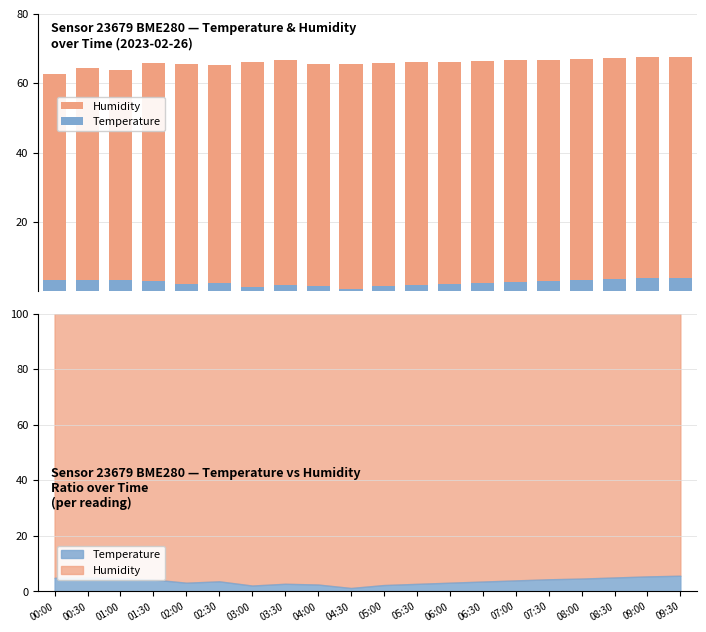

True or false: Humidity has a value of 109.1 at 04:00.

False